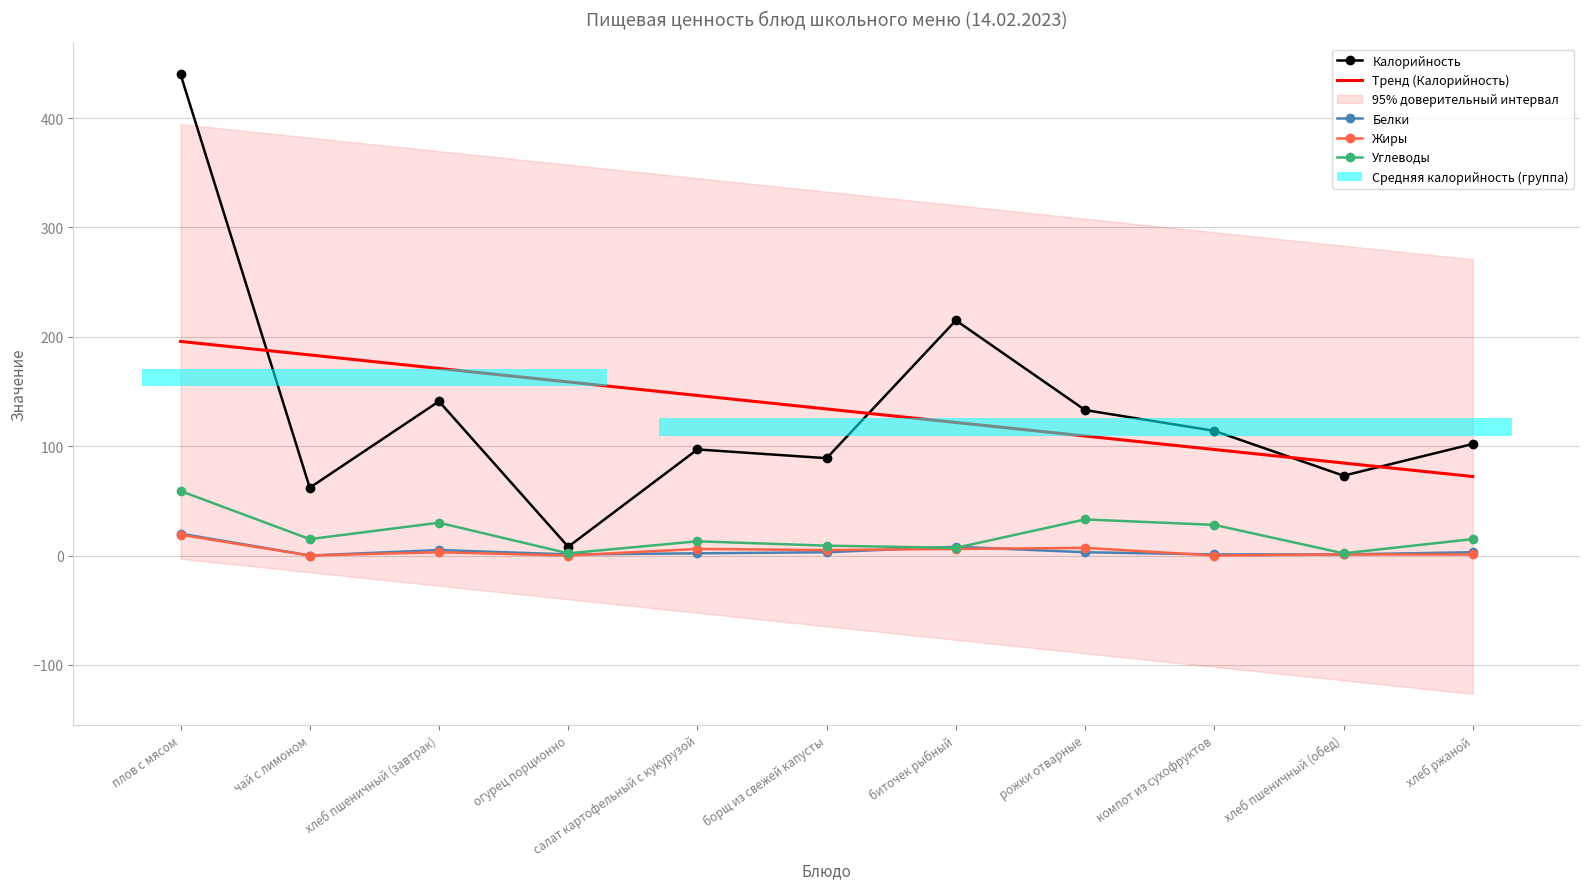

Which series has the largest total across all categories?

Калорийность